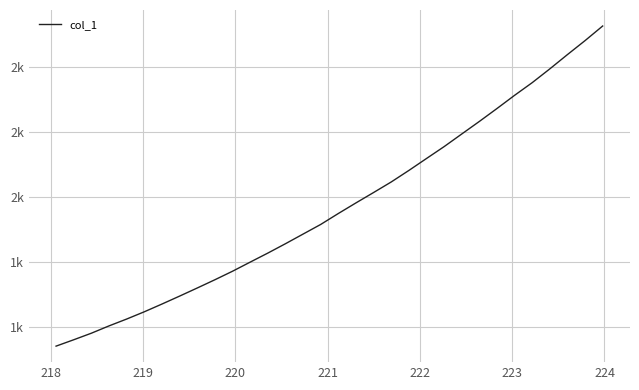

Does the chart have visible grid lines?

Yes